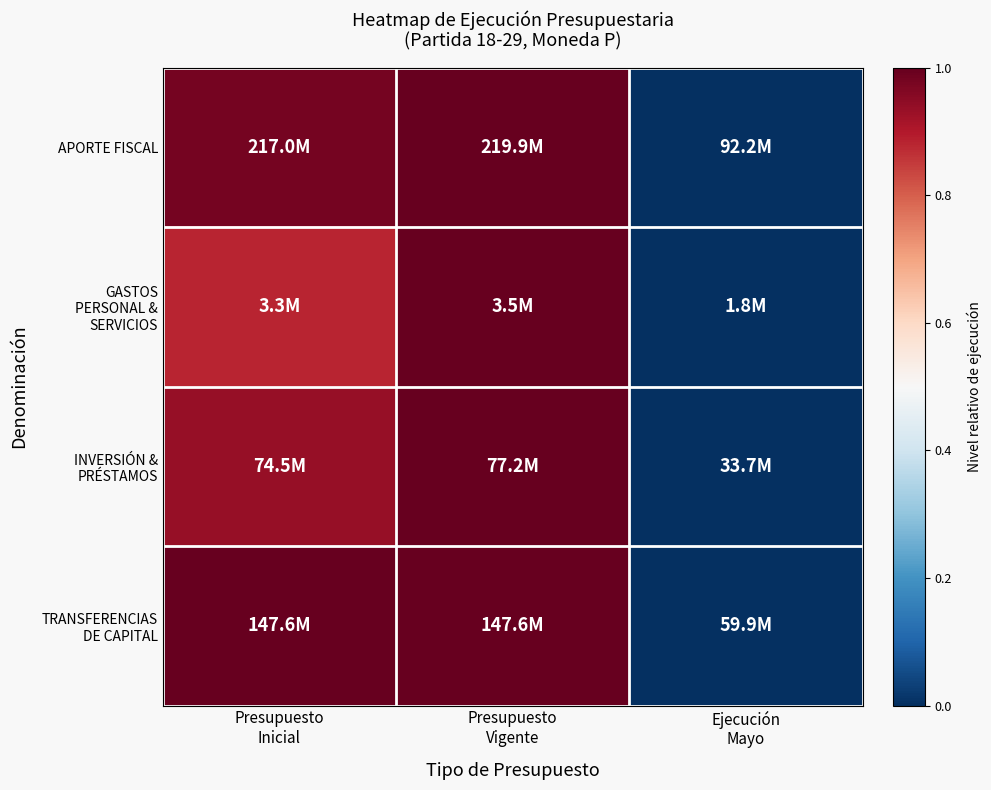

Count the number of data series in this chart.

4